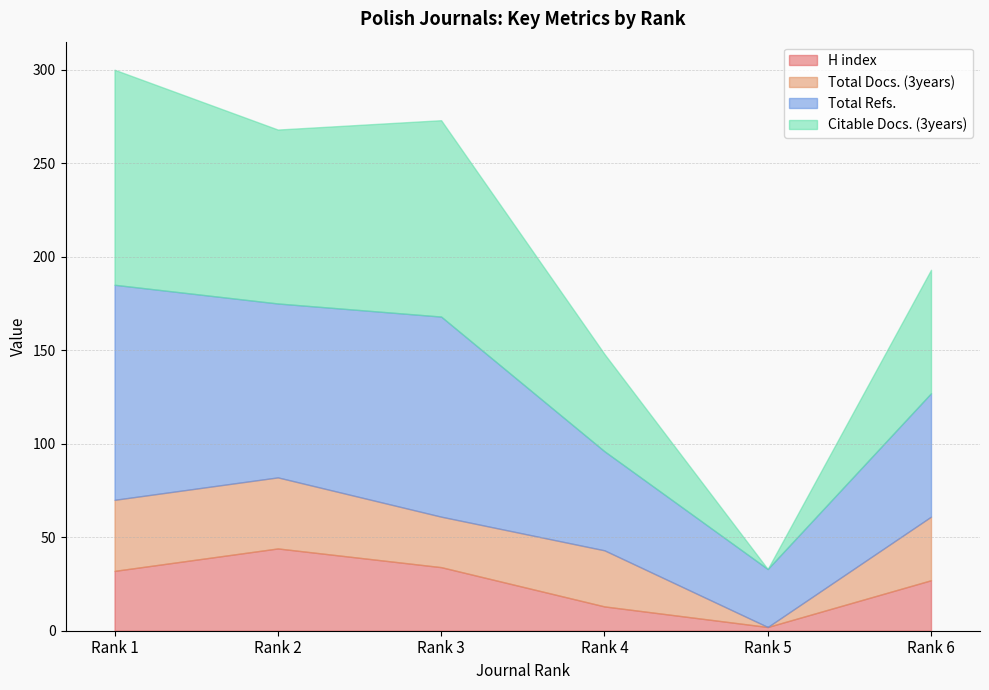

Does the chart have visible grid lines?

Yes